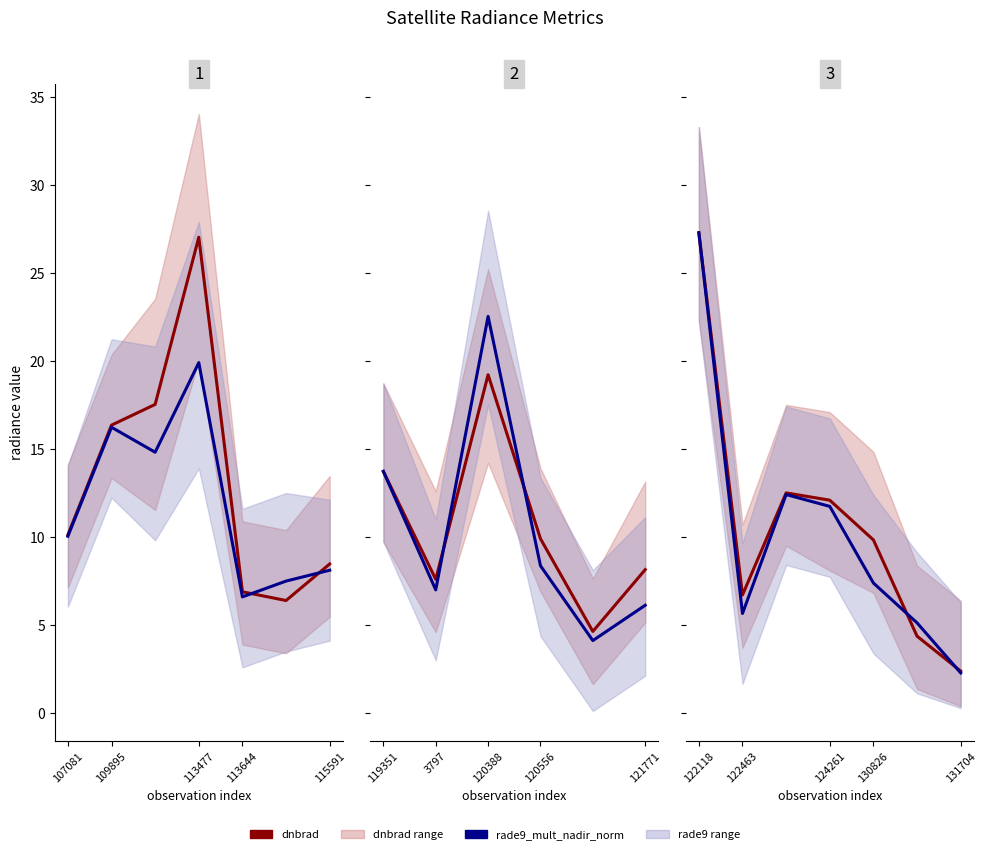

Rank the series by their maximum value, from highest to lowest.

dnbrad, rade9_mult_nadir_norm